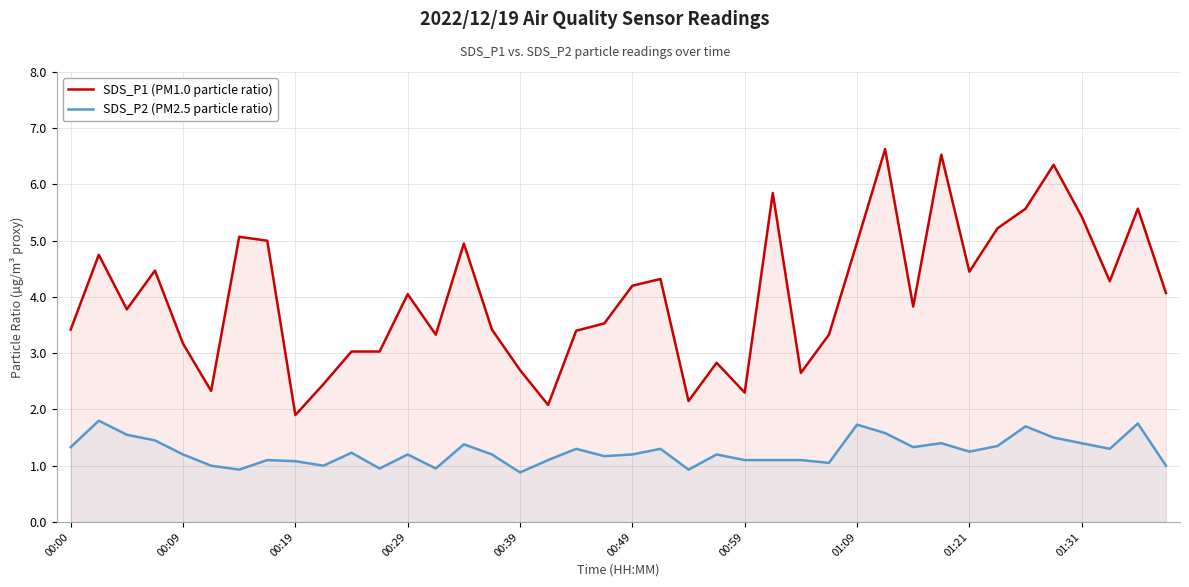

What is the difference between the highest and lowest values at 00:49?

3.0